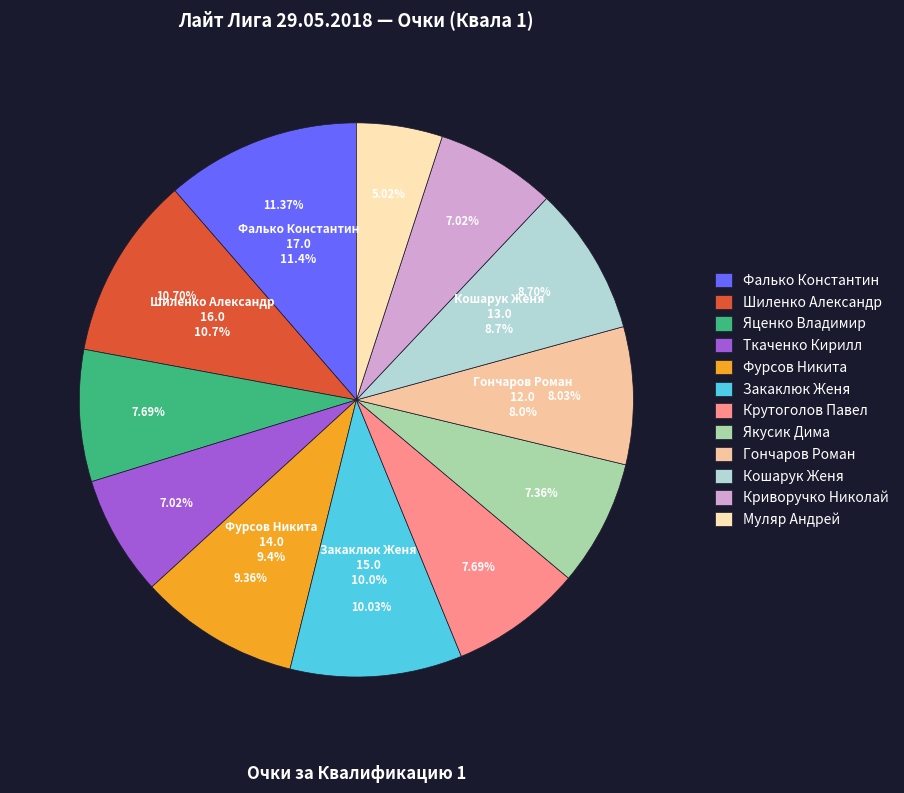

True or false: Фурсов Никита accounts for 9% of the total.

True